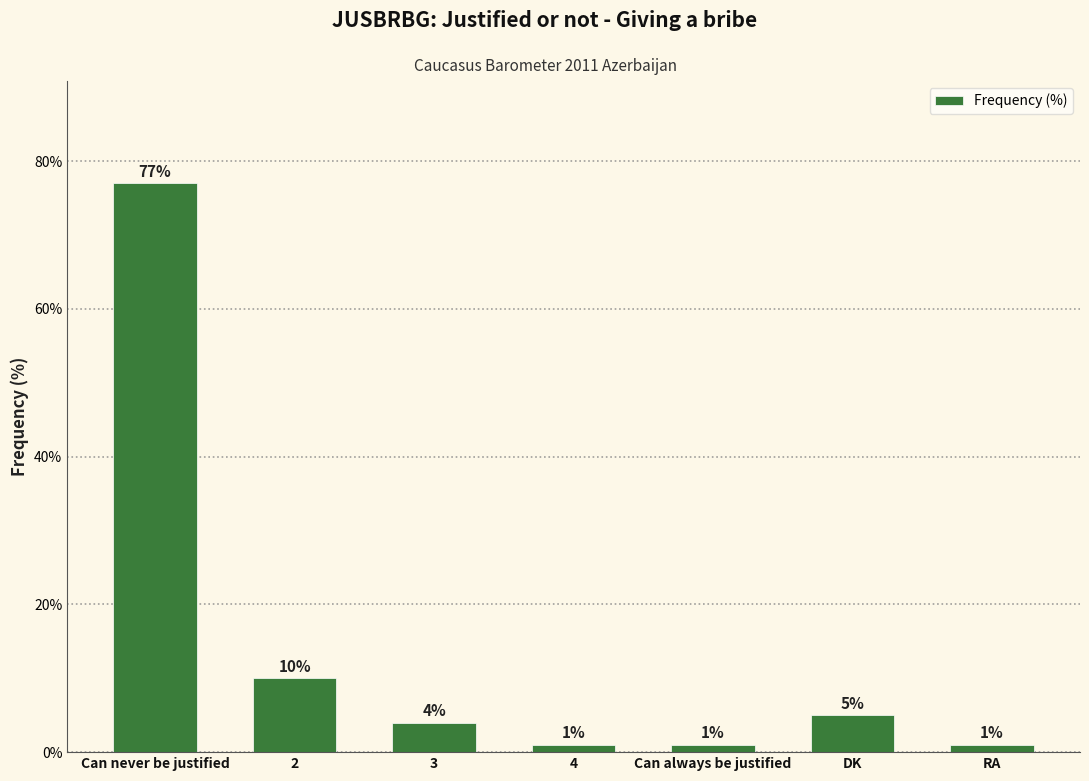

Reading left to right, list all the values displayed in this chart.

Can never be justified=77	2=10	3=4	4=1	Can always be justified=1	DK=5	RA=1